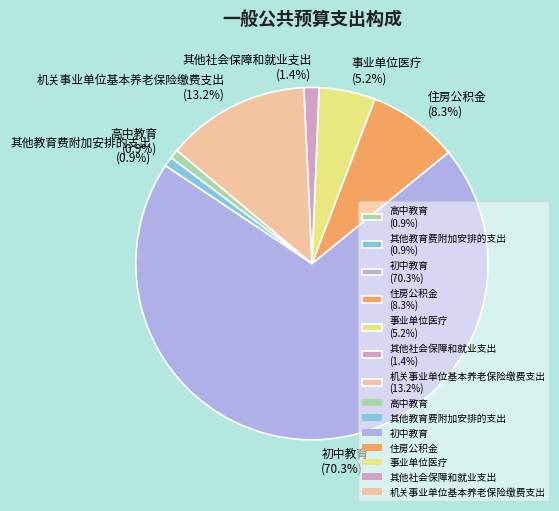

Is it true that 其他社会保障和就业支出 is 1% of the pie?

True